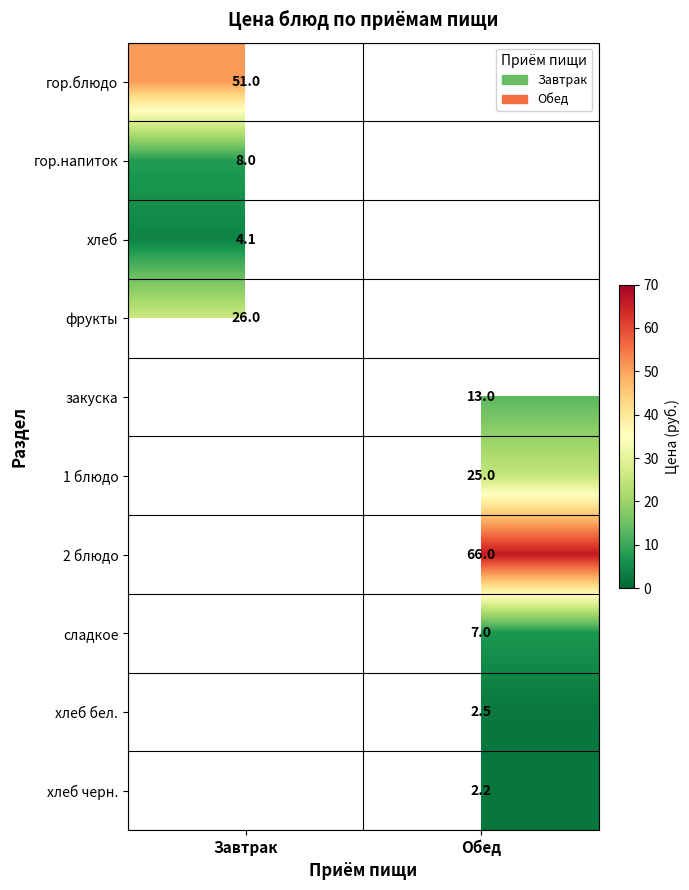

Which label corresponds to the smallest value in the chart?

Обед